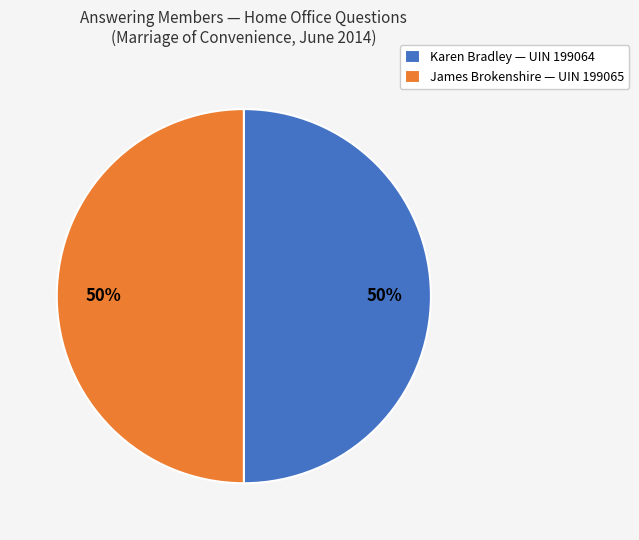

Count the number of slices in the pie.

2